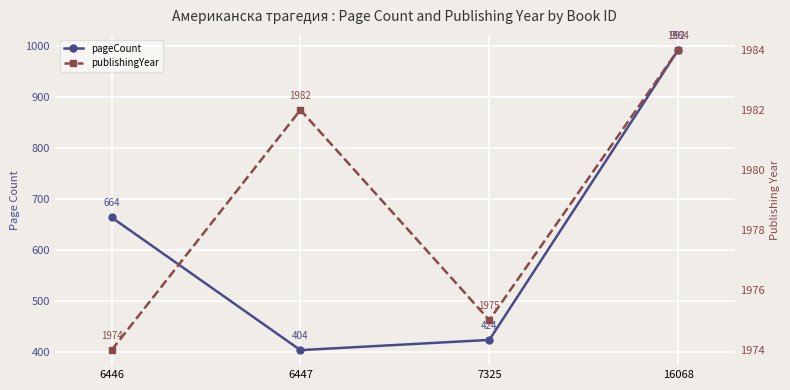

Rank the series at 7325 from highest to lowest value.

publishingYear, pageCount